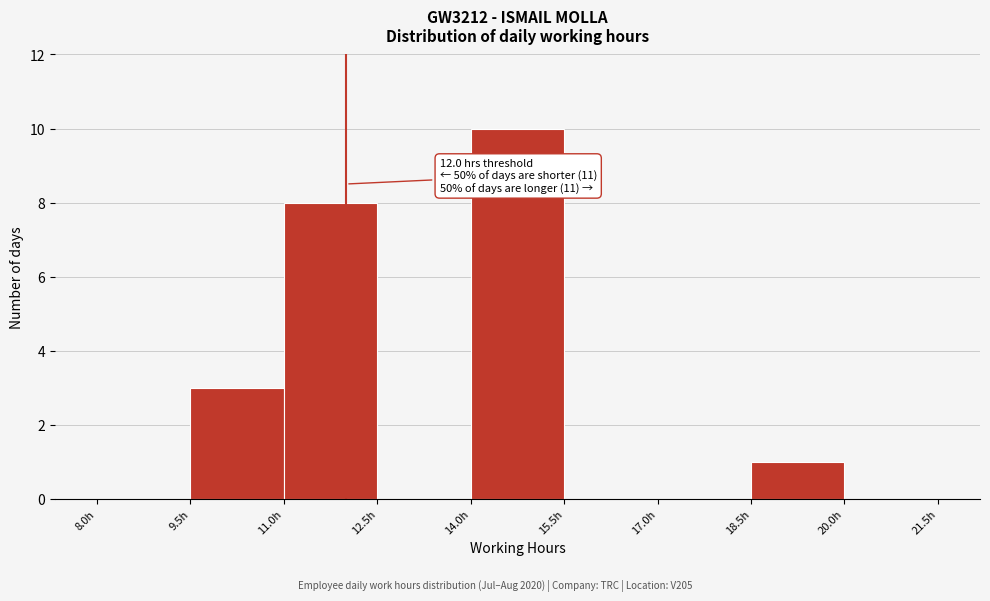

Over which range of the x-axis is the bar tallest?

14.0 to 15.5